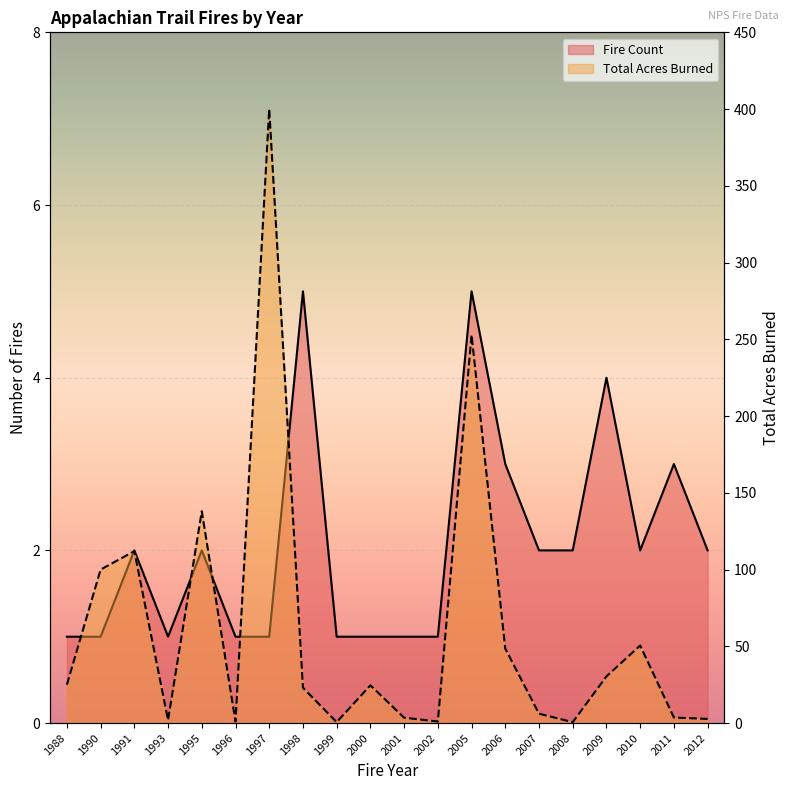

After their last crossing, which series has the higher values: Total Acres or Fire Count?

Total Acres